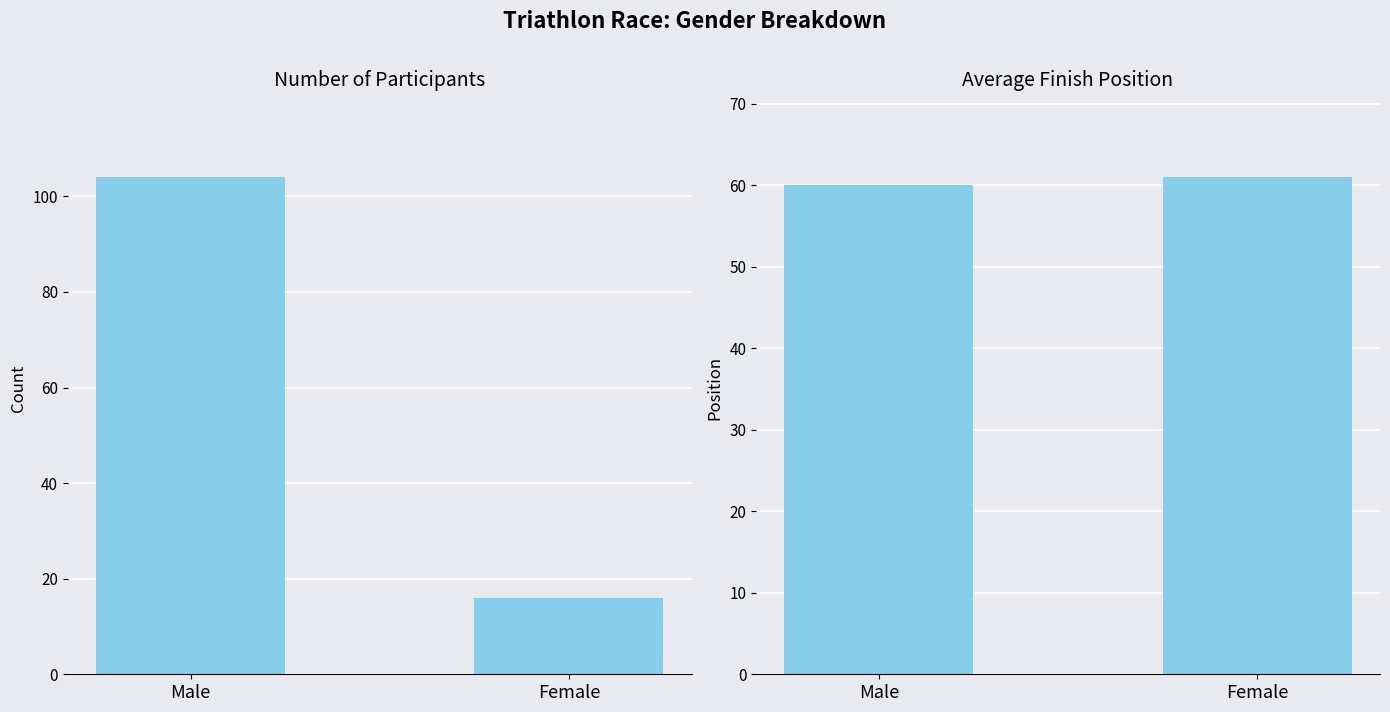

Which series has the largest range (max minus min)?

Count